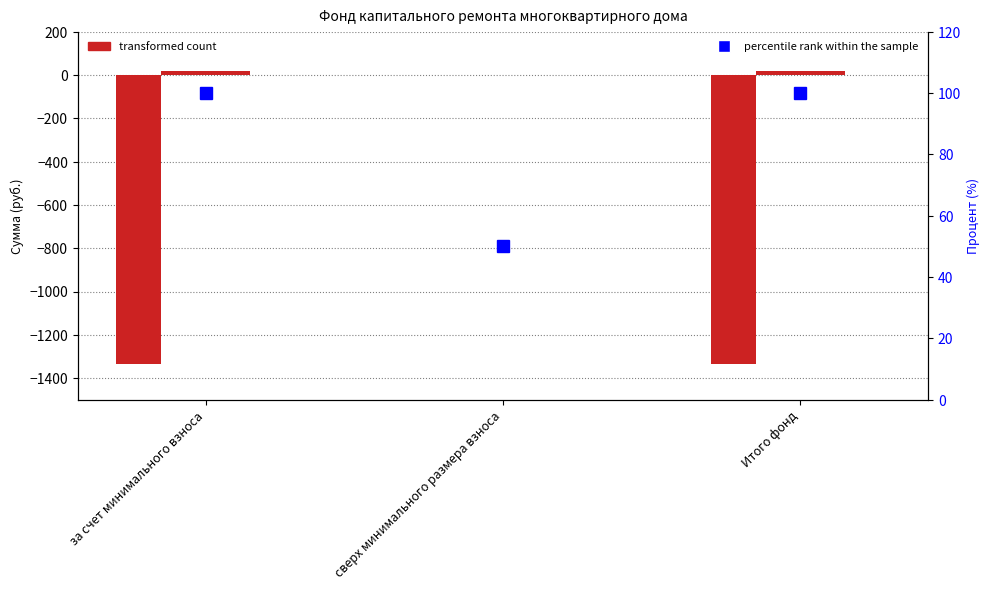

The Поступило всего series shows 28.5 at за счет минимального взноса. True or false?

False